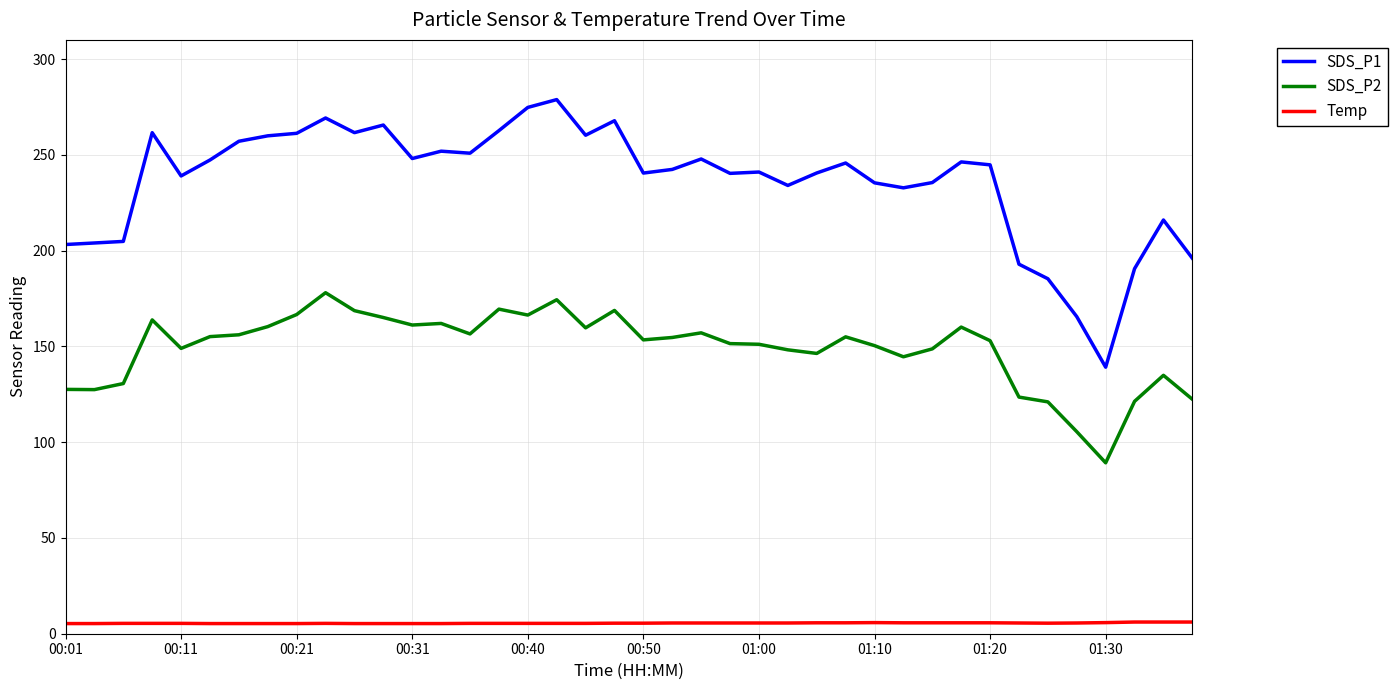

Rank the series by their maximum value, from lowest to highest.

Temp, SDS_P2, SDS_P1